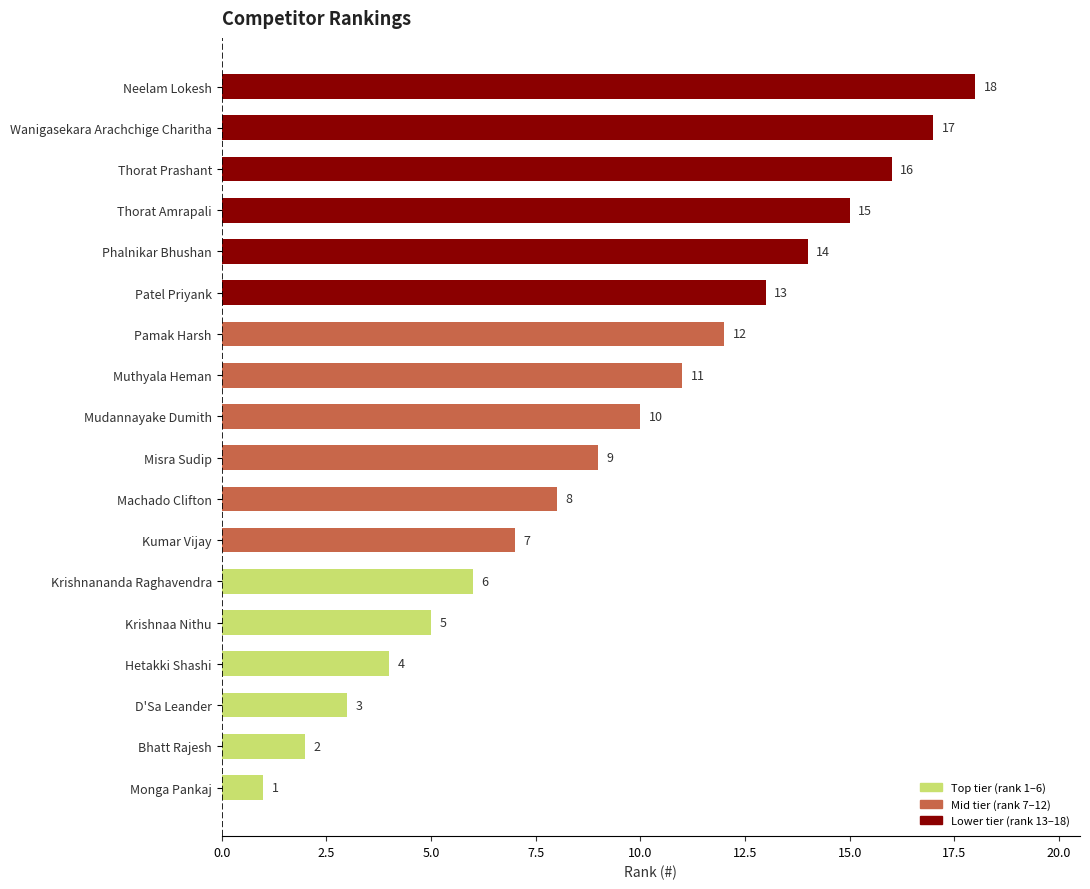

Between Pamak Harsh and Phalnikar Bhushan, which is larger?

Phalnikar Bhushan